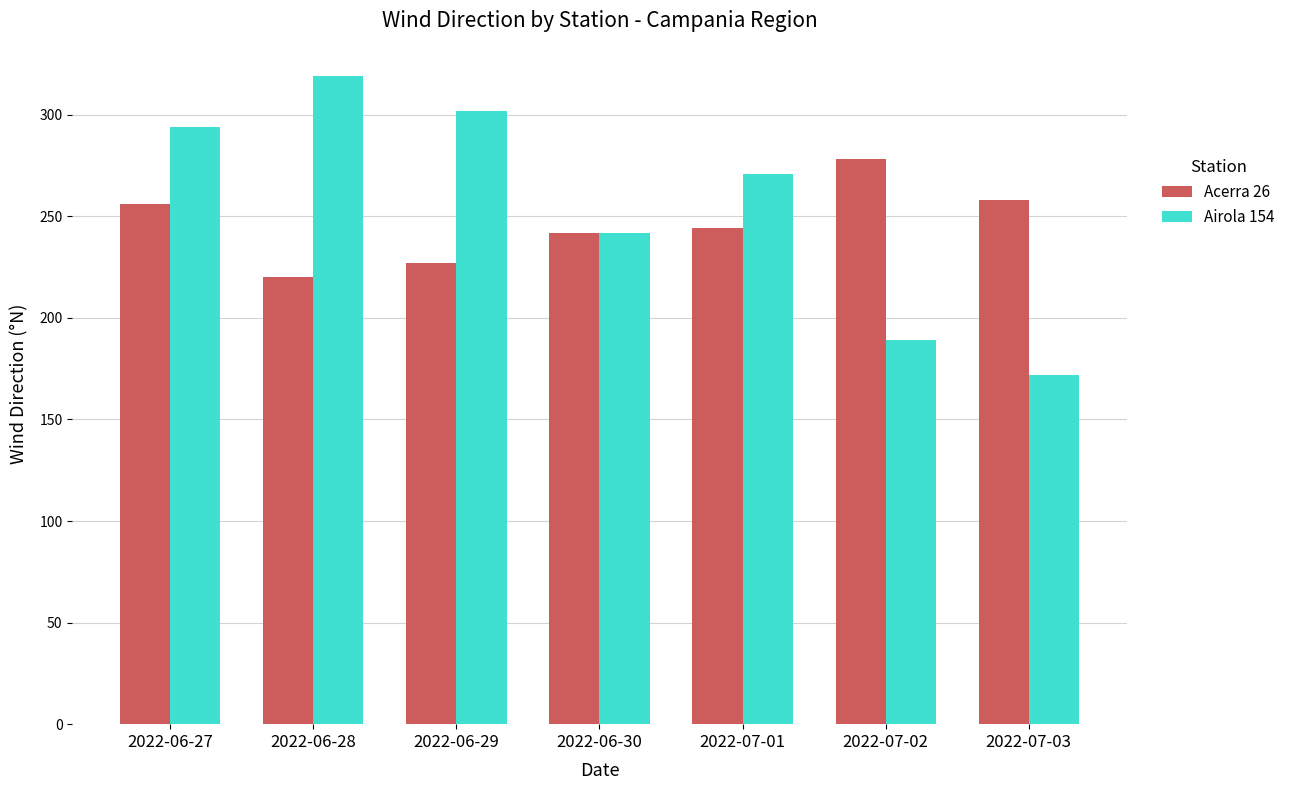

At which label does Airola 154 reach its peak?

2022-06-28